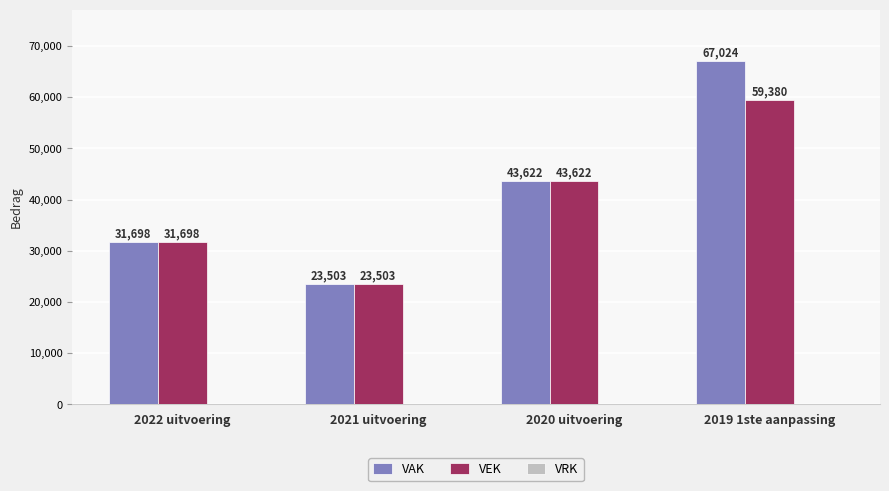

The VAK series shows 67024 at 2019 1ste aanpassing. True or false?

True